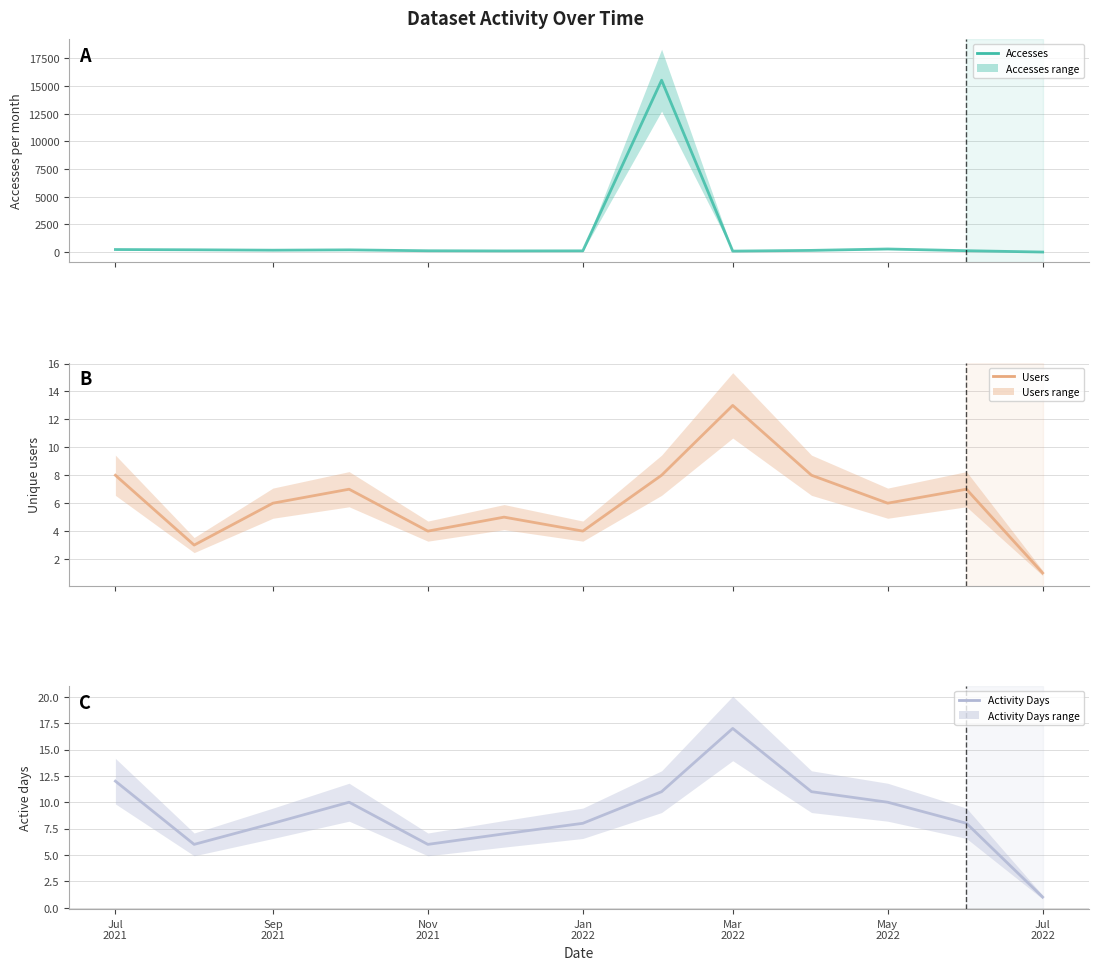

True or false: Activity Days and Accesses cross at least once.

False